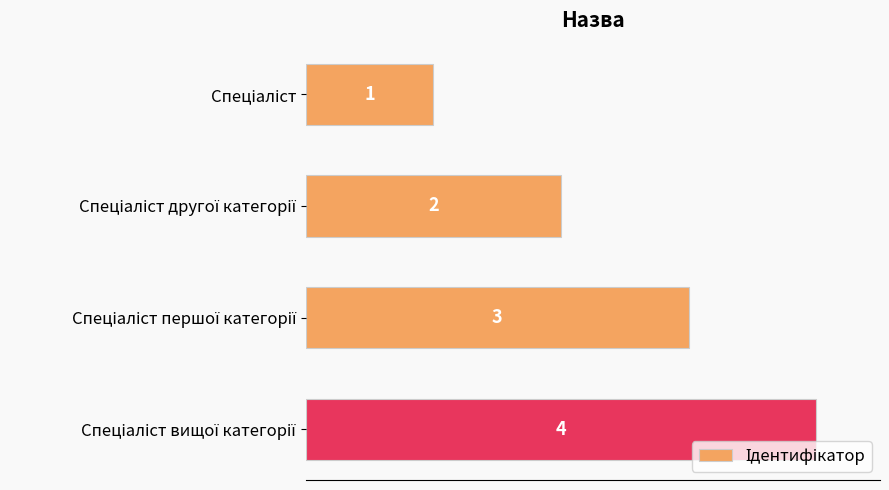

What is the maximum value shown in the chart?

4